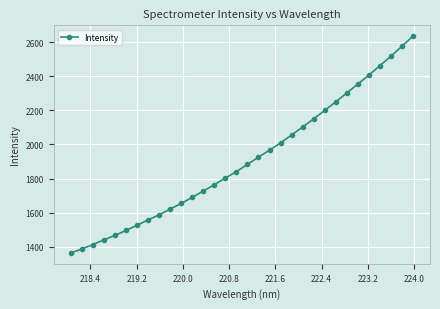

What is the difference between the maximum and minimum values?

1271.0